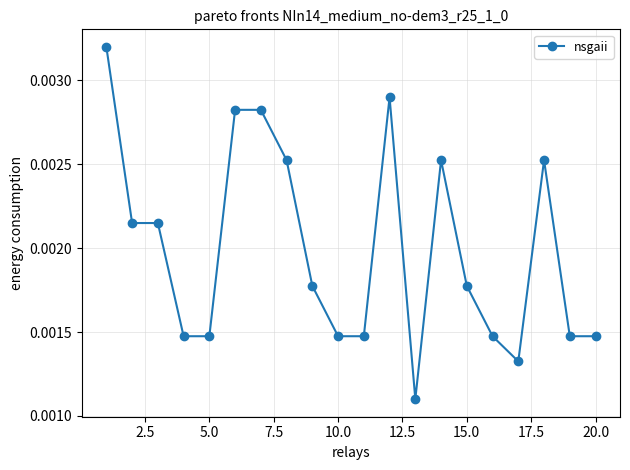

True or false: there are more than 1 points higher than both neighbors.

True